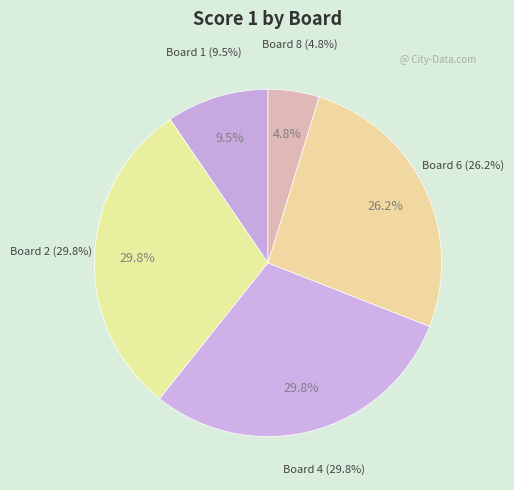

Does Board 6 account for over 50% of the chart?

No